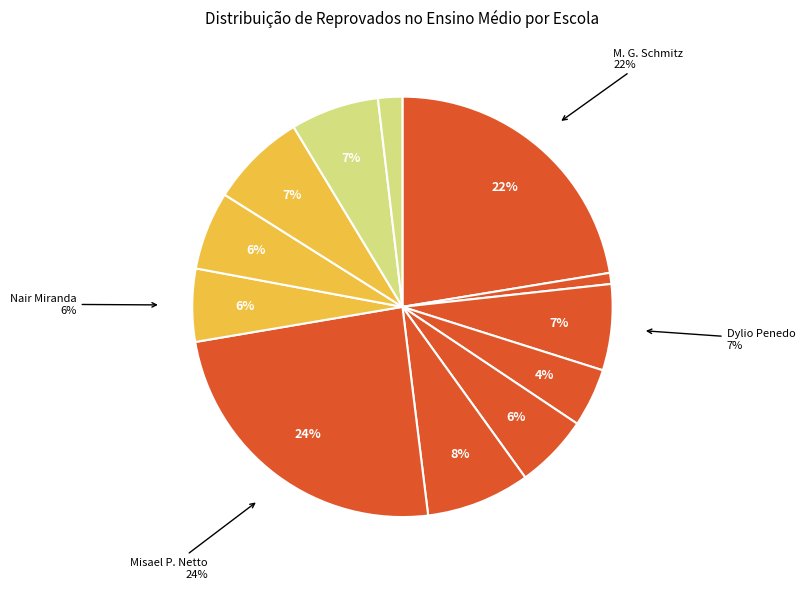

To the nearest percent, what percentage of the pie is EEEFM - NAIR MIRANDA?

6%